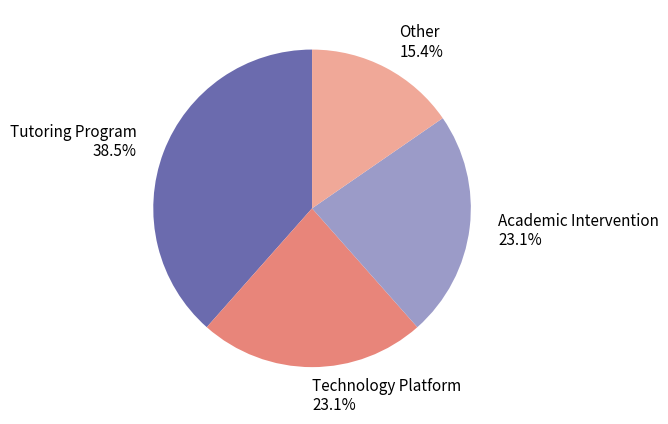

How much of the chart is everything except Tutoring Program?

61.5%